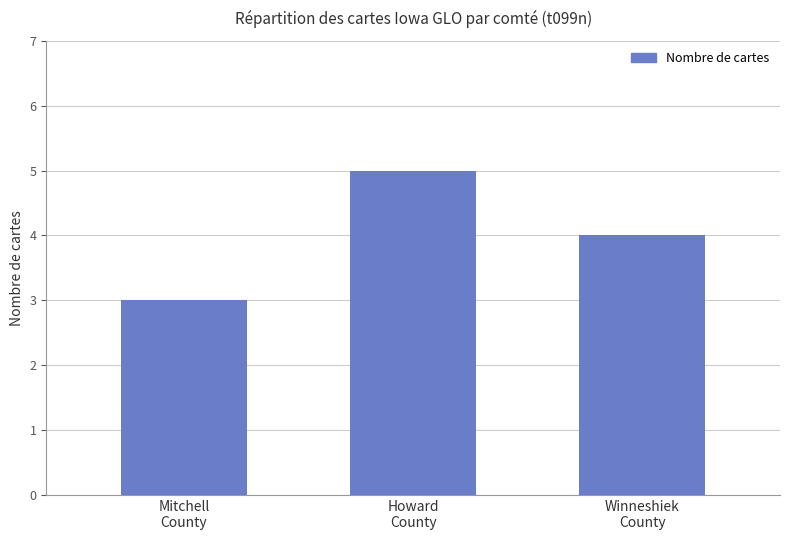

Does the chart contain any negative values?

No